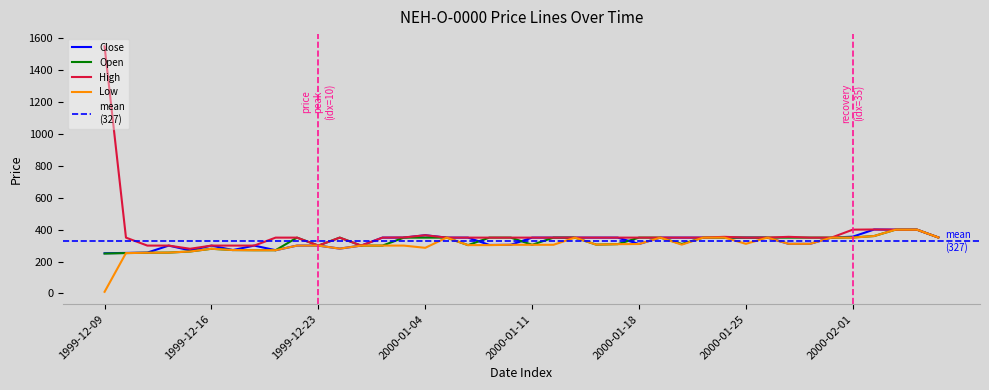

How many interior local peaks does the Close series have?

5